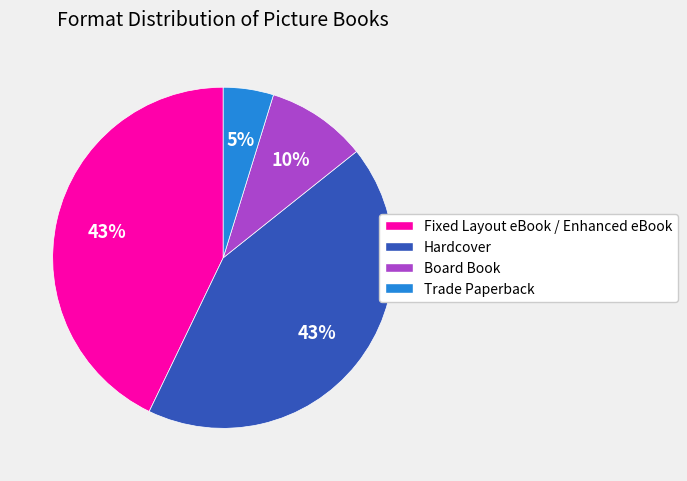

How many slices are in this pie chart?

4